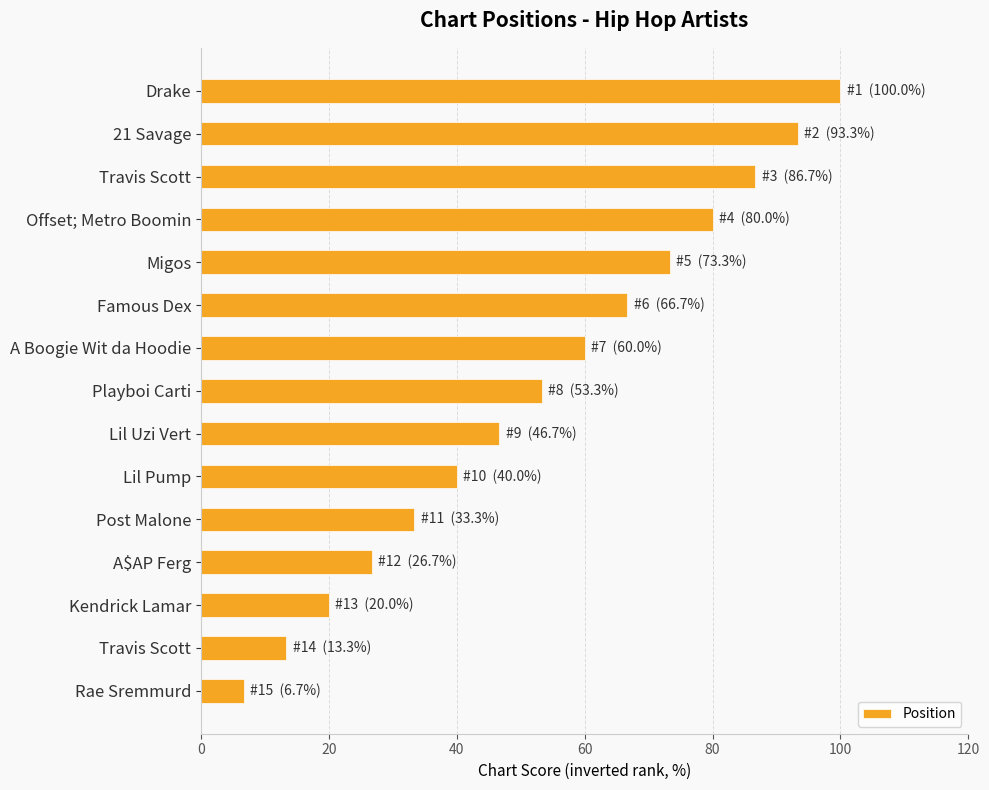

Does the chart contain any negative values?

No